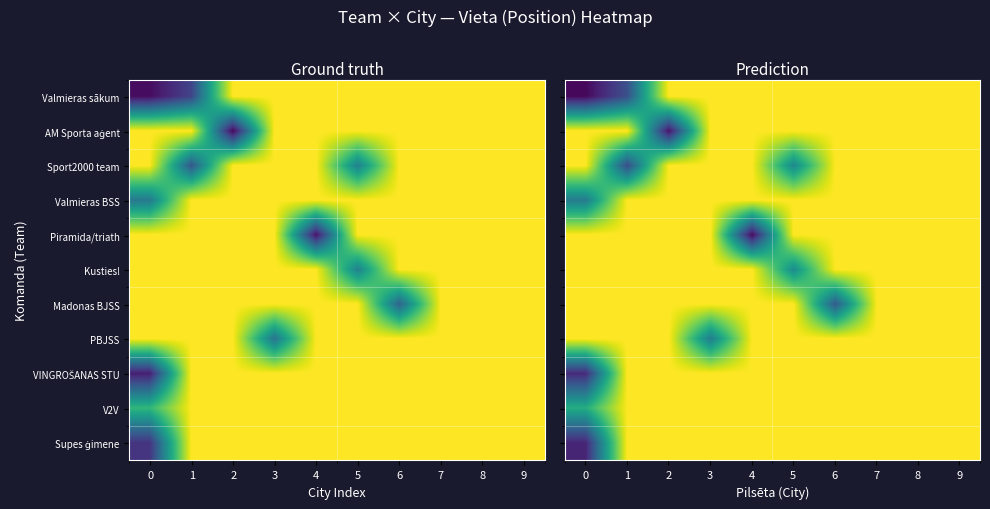

Which series changed the most between 1 and 2?

AM Sporta aģent